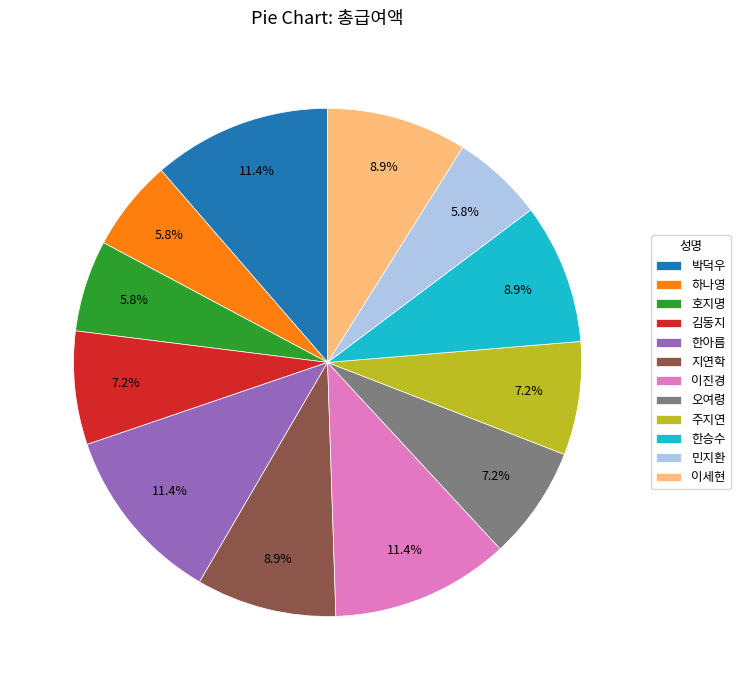

Is it true that 호지명 is 6% of the pie?

True